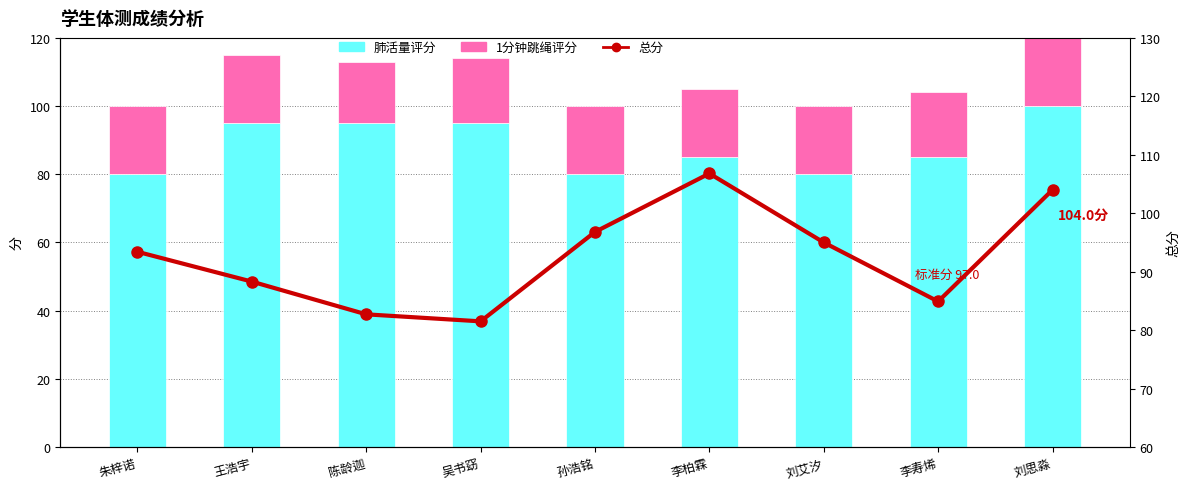

How many 肺活量评分 values are between 80 and 95?

8